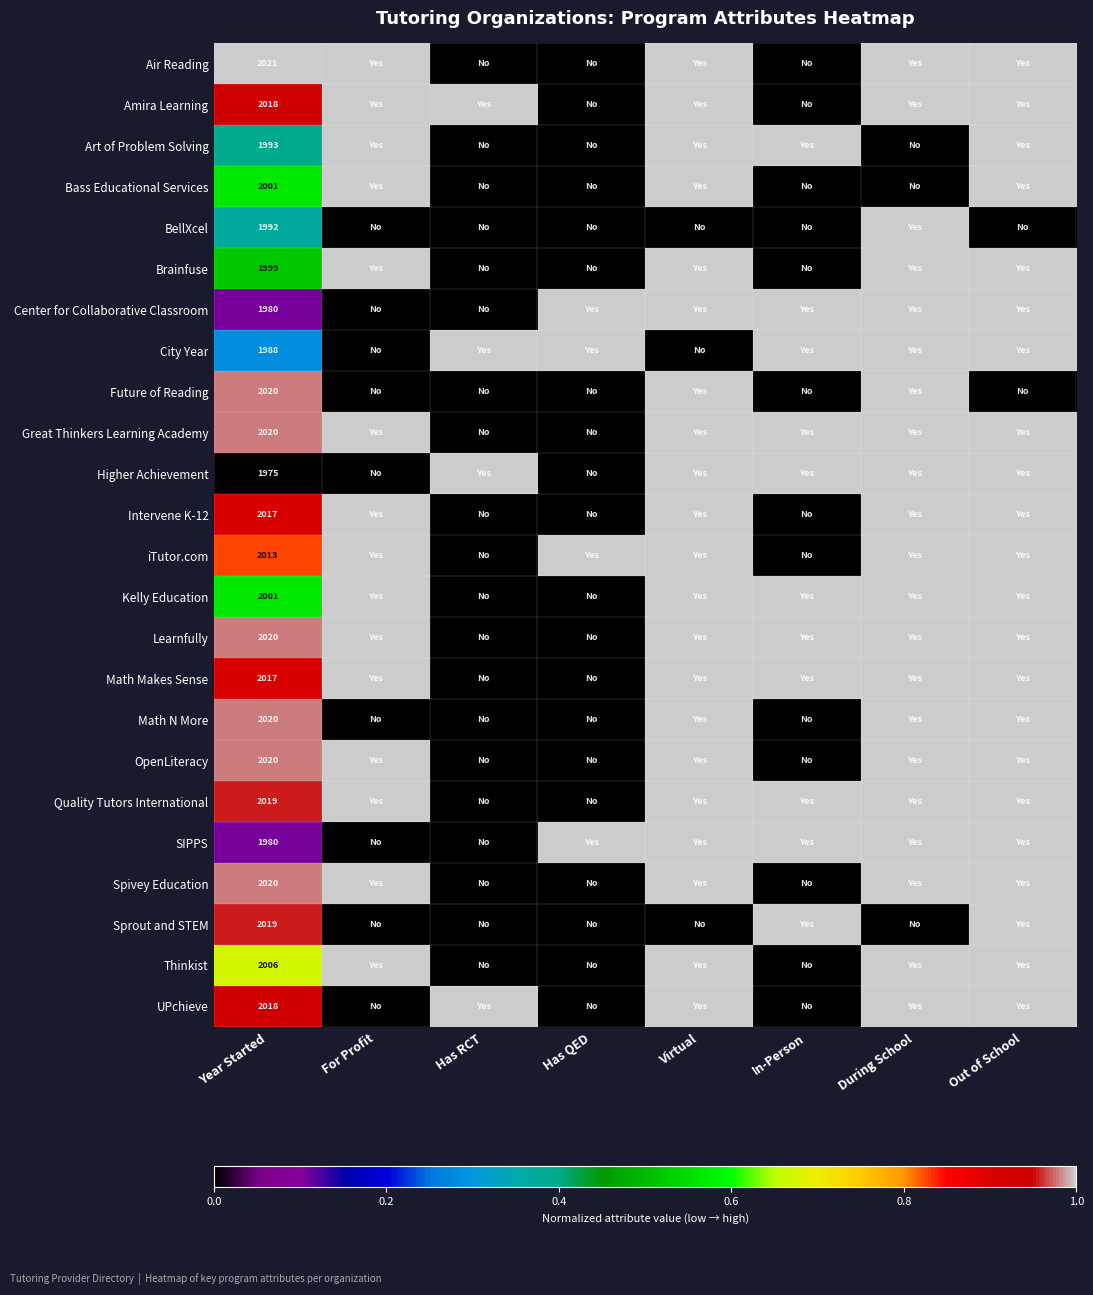

The iTutor.com series shows 0.3 at Out of School. True or false?

False